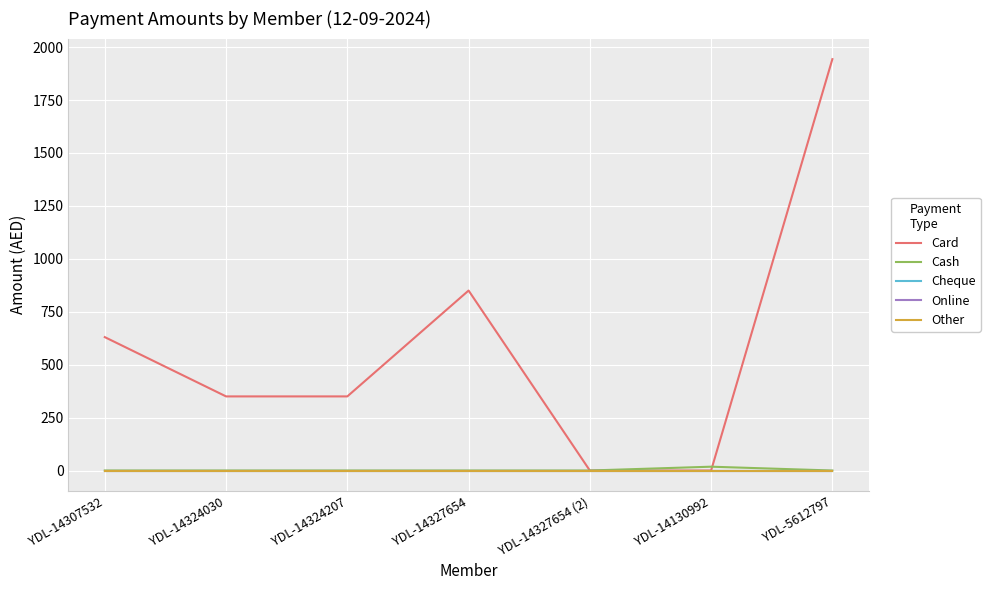

What position from the left is YDL-14327654?

4